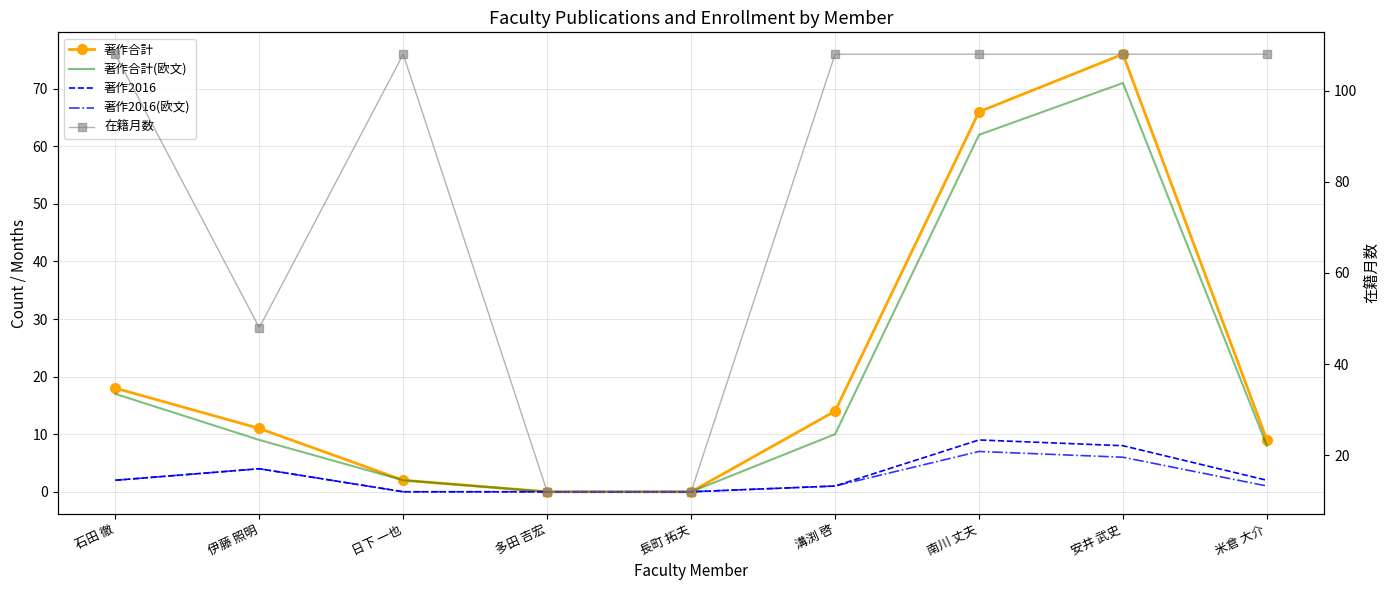

How many interior local peaks does the 著作合計(欧文) series have?

1